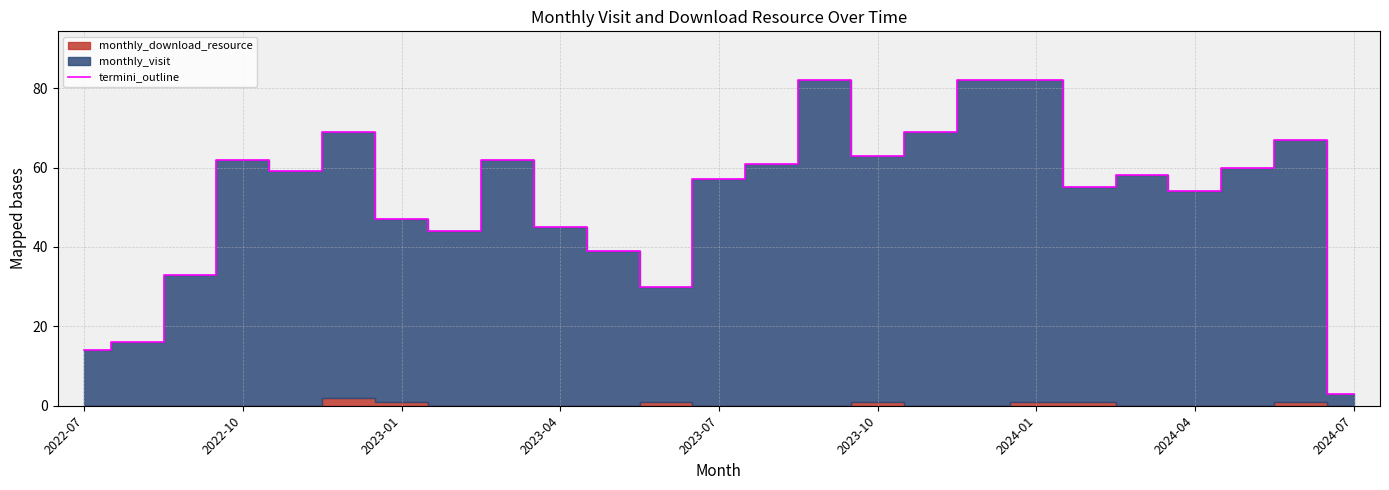

True or false: termini_outline has a value of 57 at 2023-07.

True